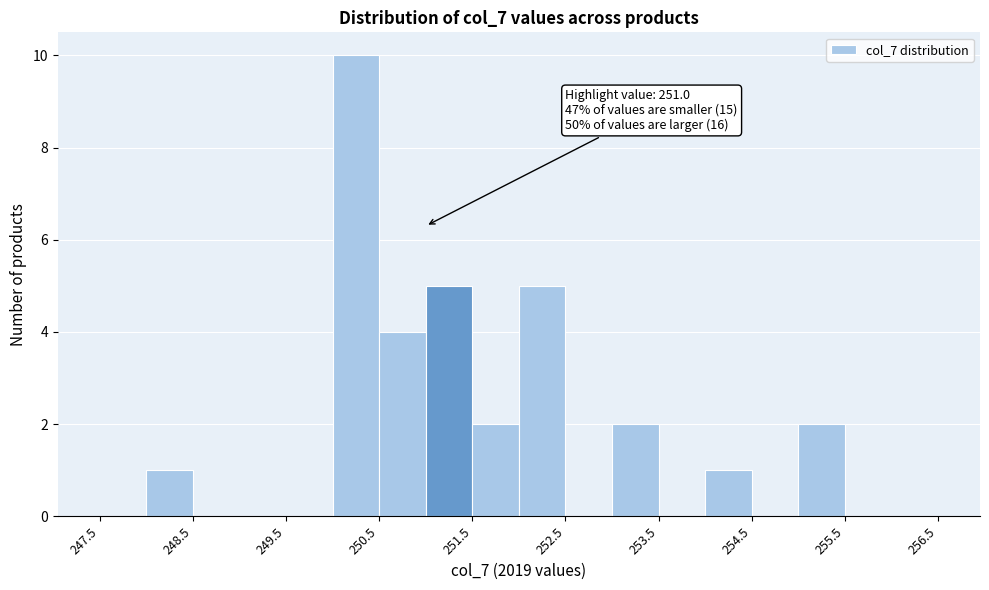

Over which range of the x-axis is the bar tallest?

250.0 to 250.5